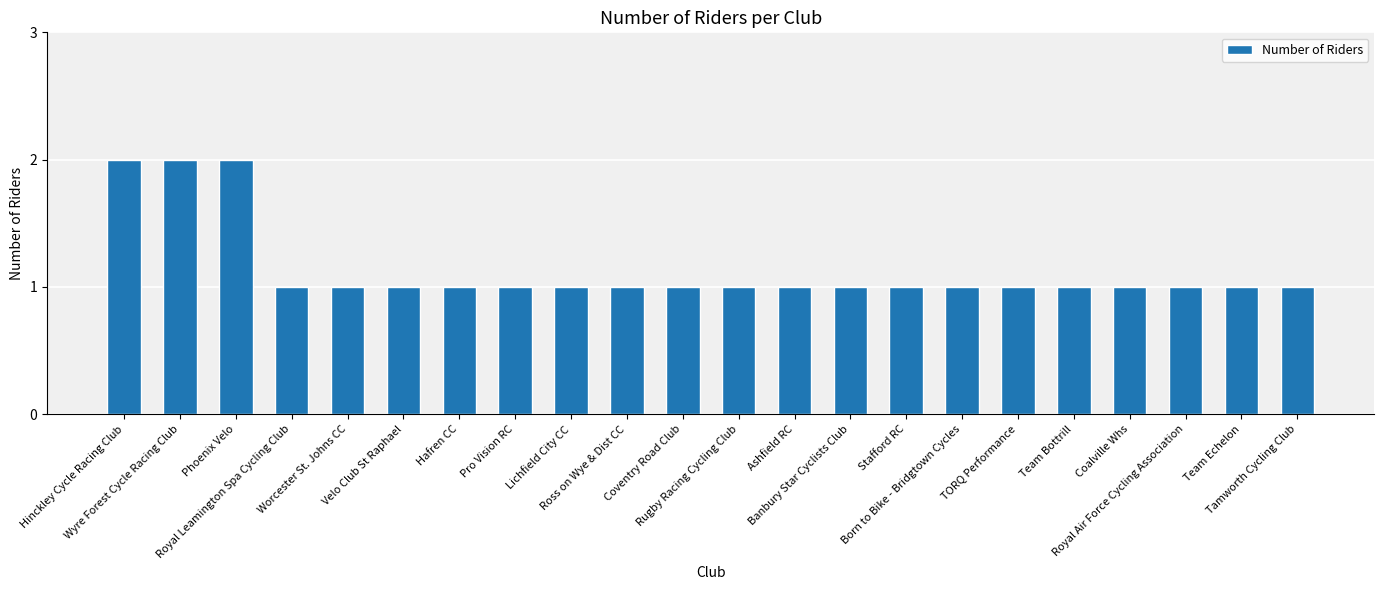

Reading left to right, extract all data points from this chart.

Hinckley Cycle Racing Club=2	Wyre Forest Cycle Racing Club=2	Phoenix Velo=2	Royal Leamington Spa Cycling Club=1	Worcester St. Johns CC=1	Velo Club St Raphael=1	Hafren CC=1	Pro Vision RC=1	Lichfield City CC=1	Ross on Wye & Dist CC=1	Coventry Road Club=1	Rugby Racing Cycling Club=1	Ashfield RC=1	Banbury Star Cyclists Club=1	Stafford RC=1	Born to Bike - Bridgtown Cycles=1	TORQ Performance=1	Team Bottrill=1	Coalville Whs=1	Royal Air Force Cycling Association=1	Team Echelon=1	Tamworth Cycling Club=1